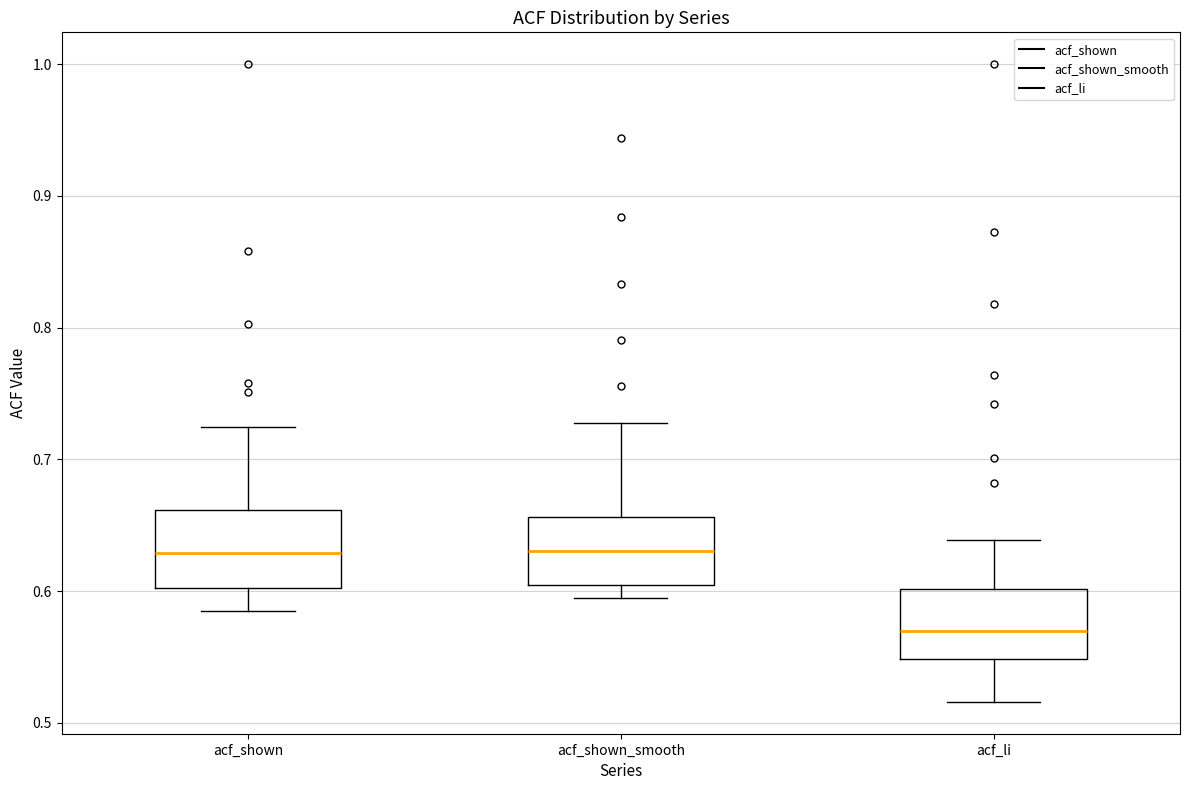

Reading left to right, read every box against the y-axis: the position of its median line, the range the box covers, and the ends of its whiskers. The values are not printed on the chart, so give them approximately, as read against the axis.

acf_shown: median 0.63, box 0.60 to 0.66, whiskers 0.59 to 0.73
acf_shown_smooth: median 0.63, box 0.60 to 0.66, whiskers 0.60 (just below the box's lower edge) to 0.73
acf_li: median 0.57, box 0.55 to 0.60, whiskers 0.52 to 0.64